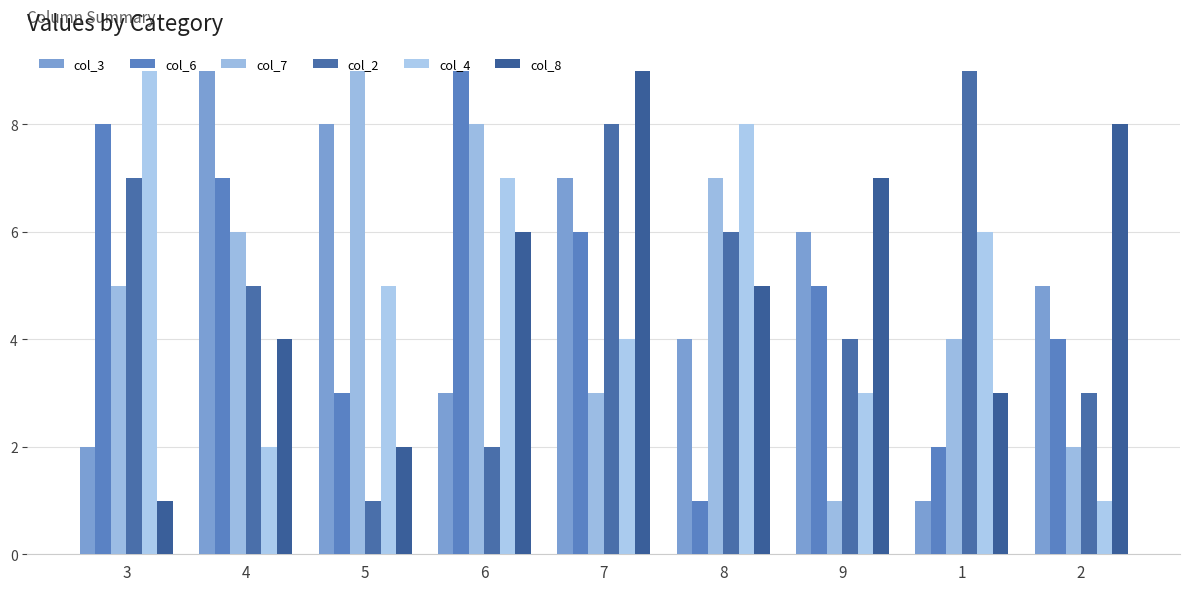

How many distinct data groups are displayed?

6